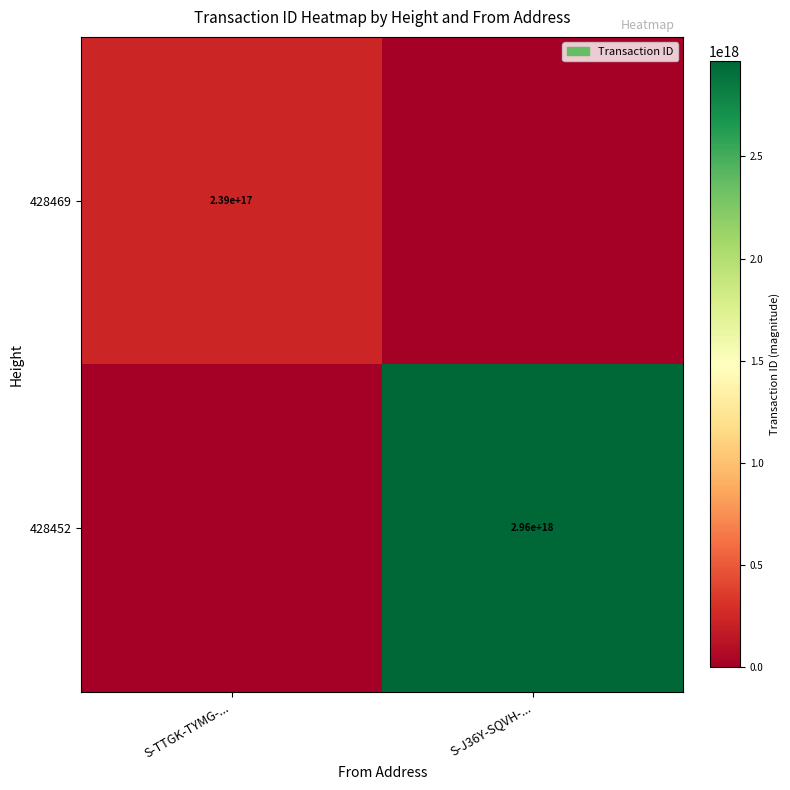

True or false: 428452 has a value of 1197605757111736320 at S-J36Y-SQVH-....

False